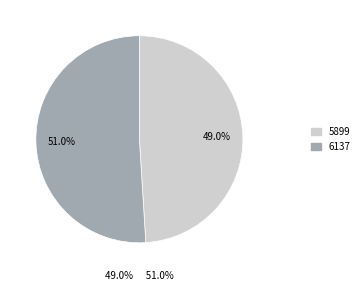

To the nearest percent, what is the difference between the 6137 and 5899 slice percentages?

2%